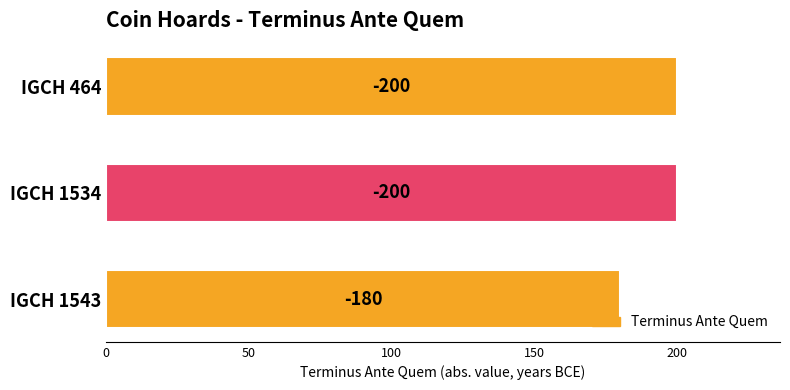

How many bars are there in total?

3